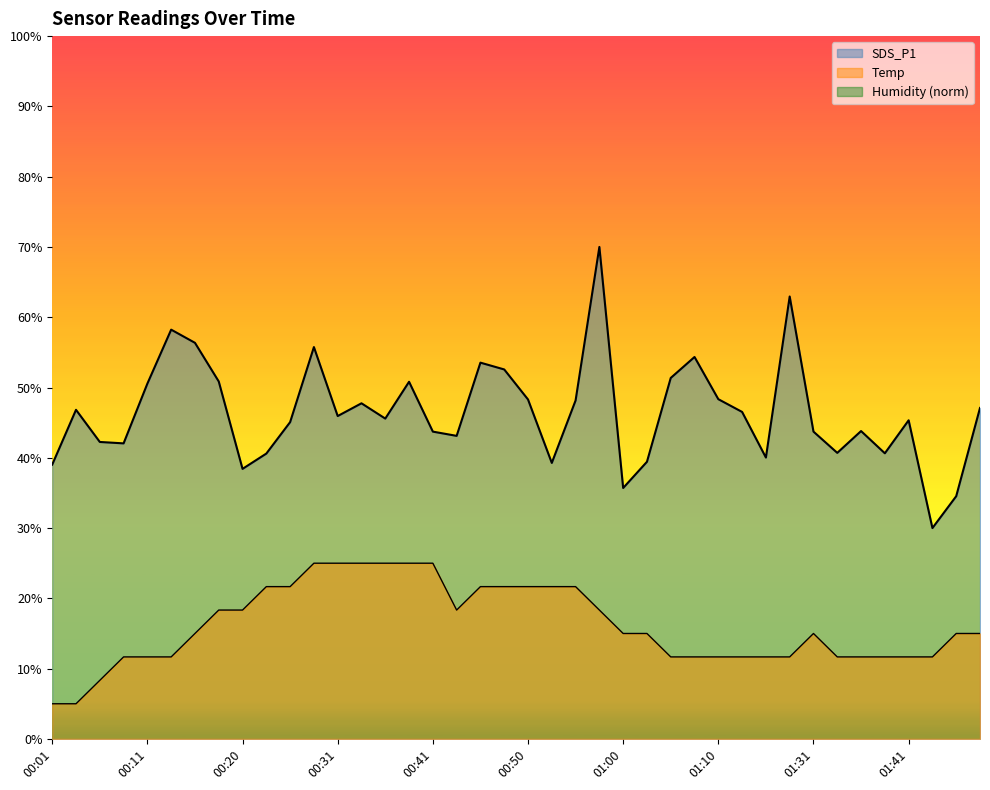

Which series has the largest range (max minus min)?

SDS_P1